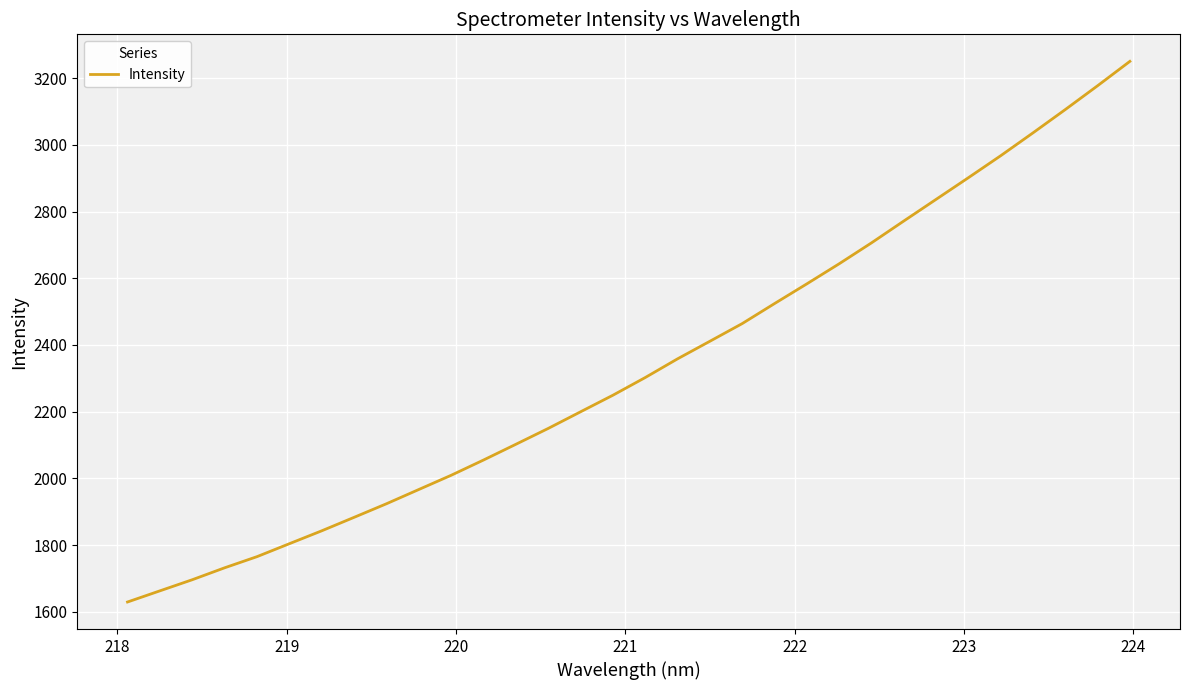

What is the minimum value shown in the chart?

1629.3